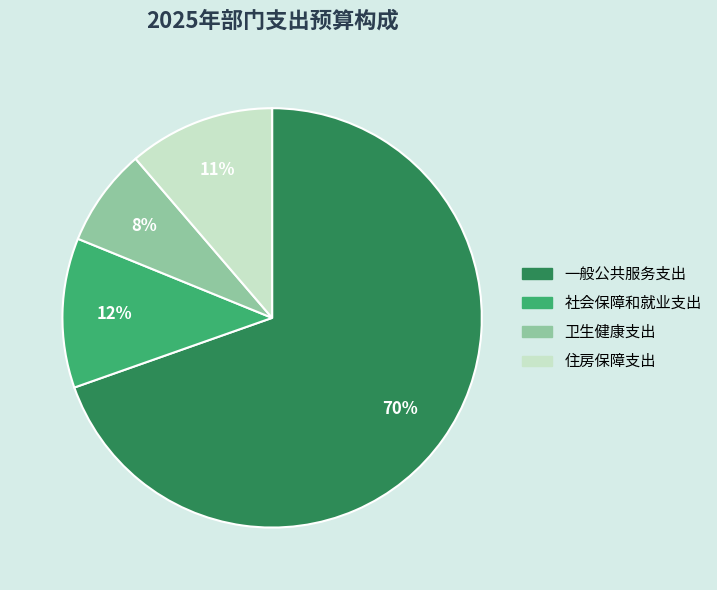

Is the sum of 社会保障和就业支出 and 卫生健康支出 greater than half?

No